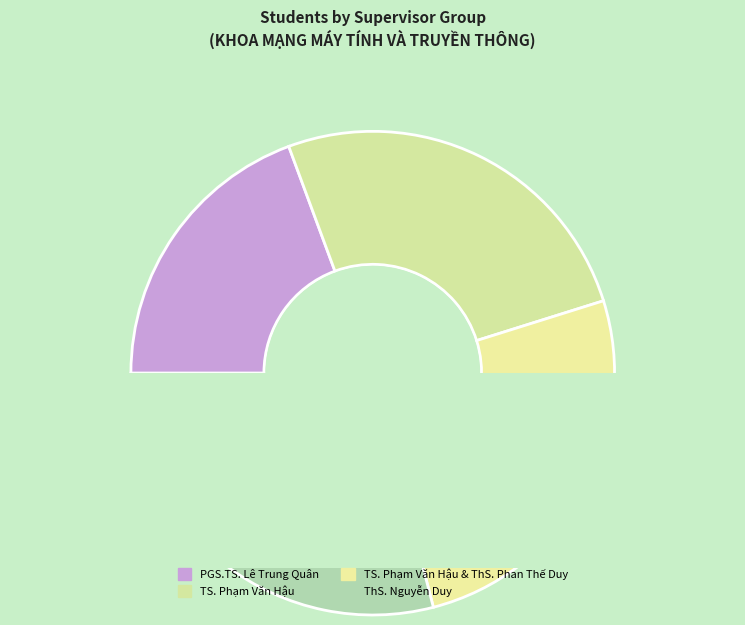

How many segments does this pie chart have?

4